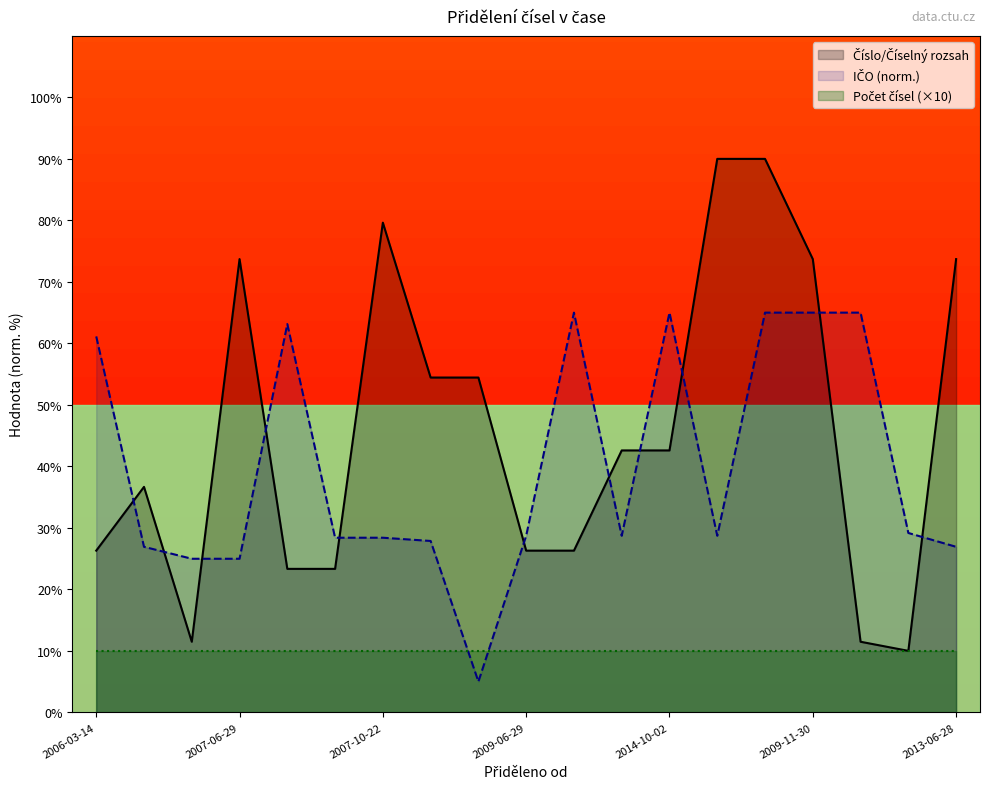

What is the minimum value shown in the chart?

5.0